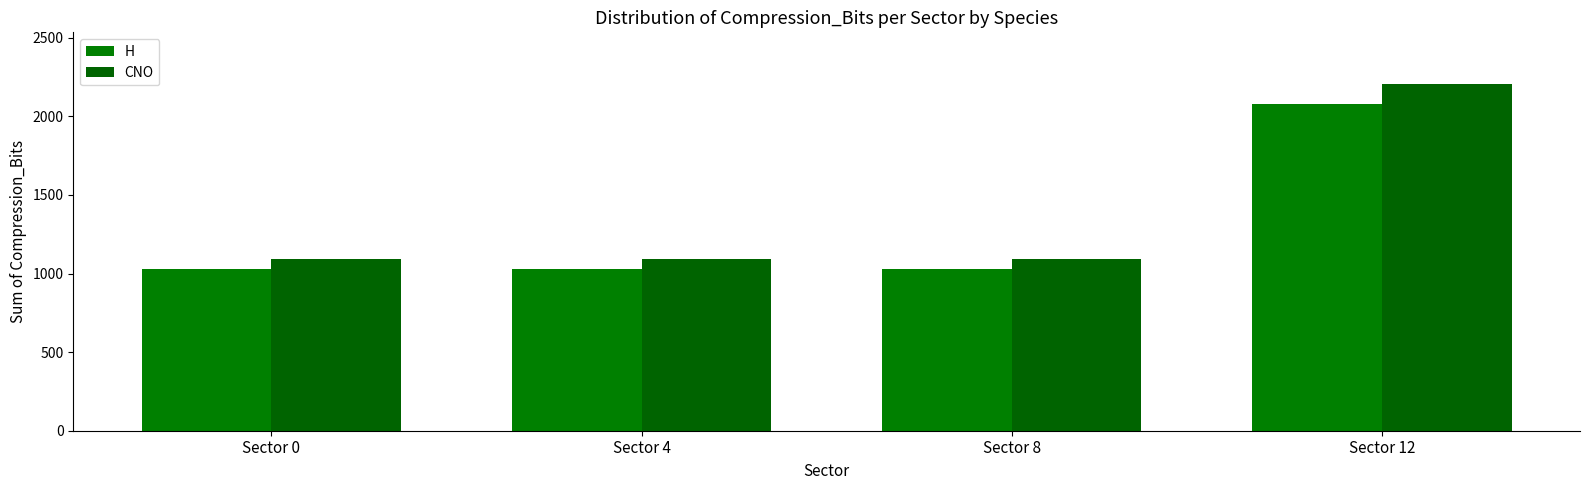

Reading left to right, transcribe all the data shown in this chart.

H: 1030	1030	1030	2076
CNO: 1094	1094	1094	2204